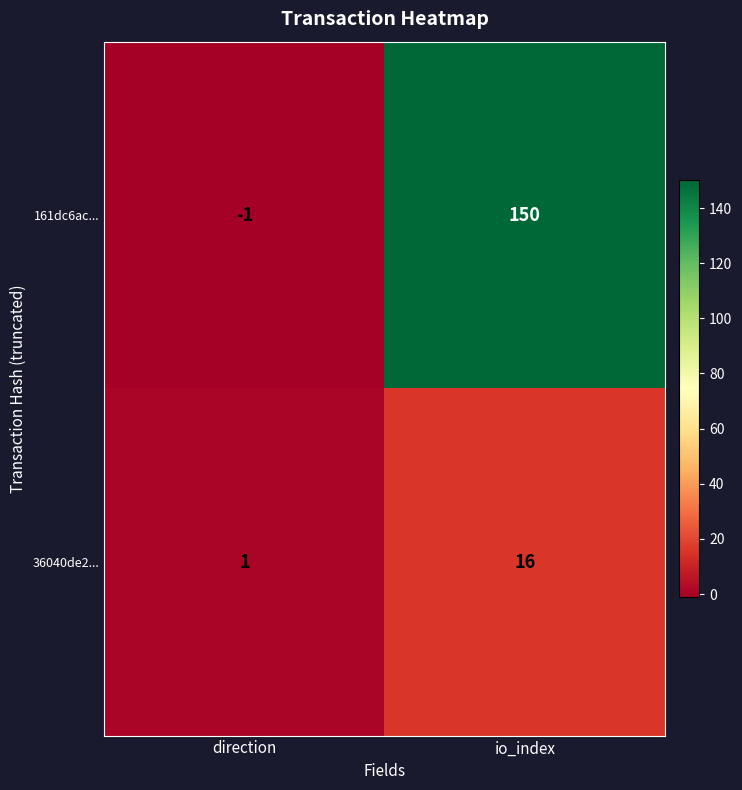

What is the sum of all 36040de2... values?

17